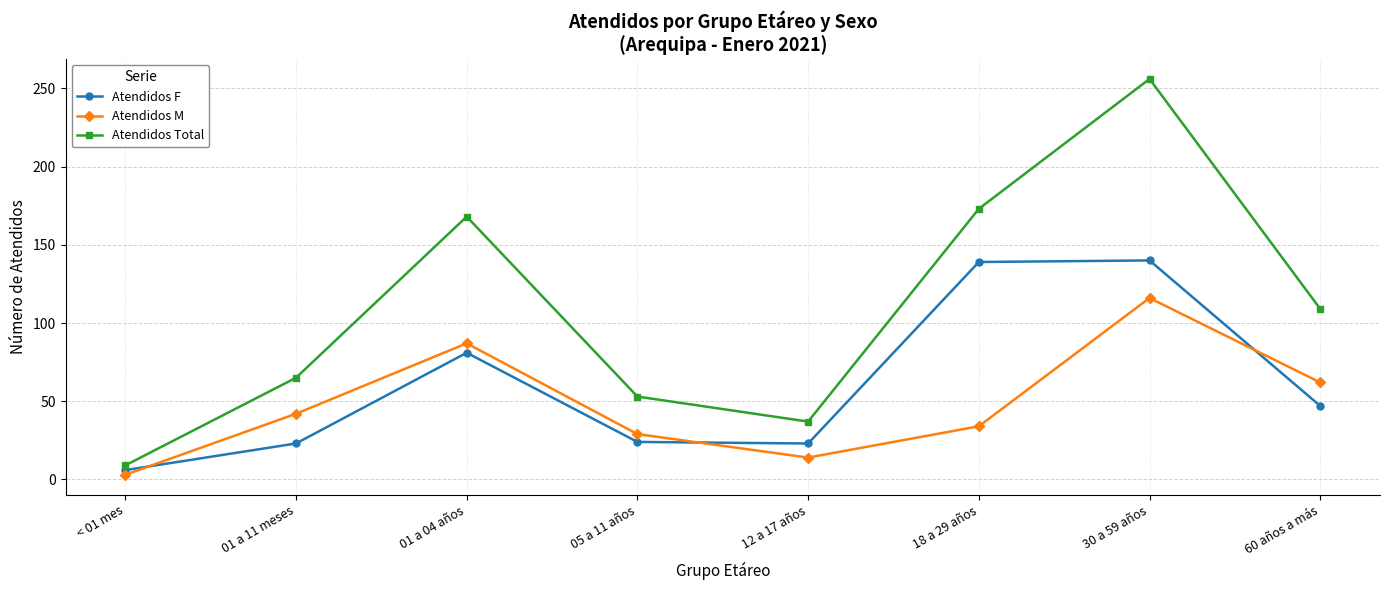

True or false: Atendidos Total has a value of 109 at 60 años a más.

True